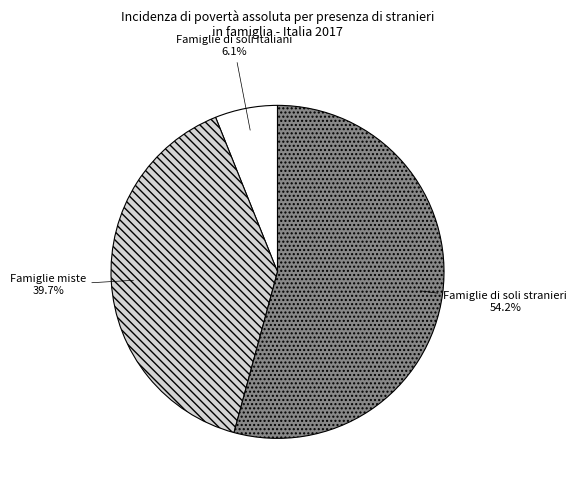

To the nearest percent, what is the difference between the Famiglie di soli italiani and Famiglie di soli stranieri slice percentages?

48%